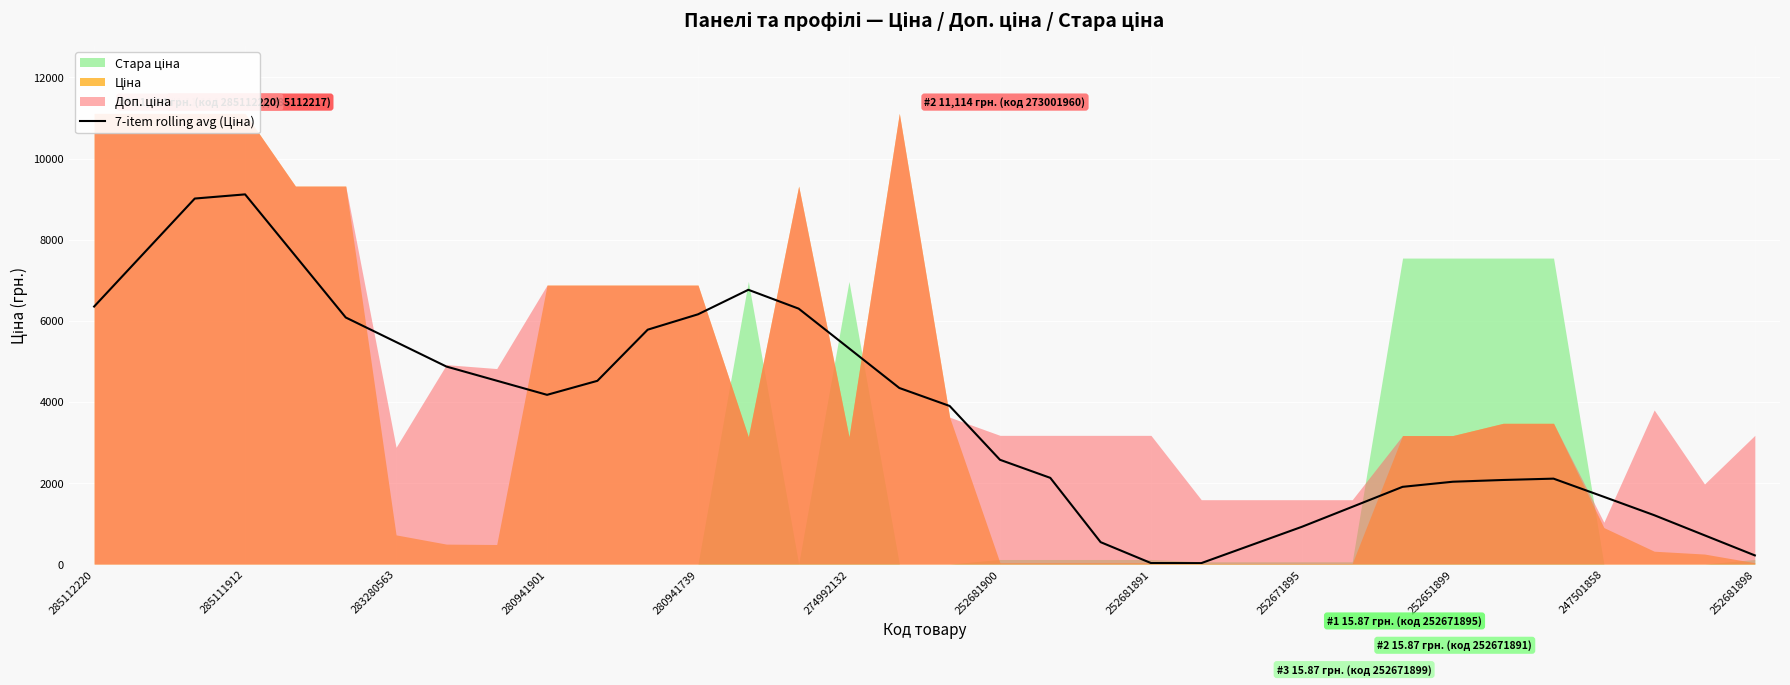

Which has a higher value, 21 or 26?

26